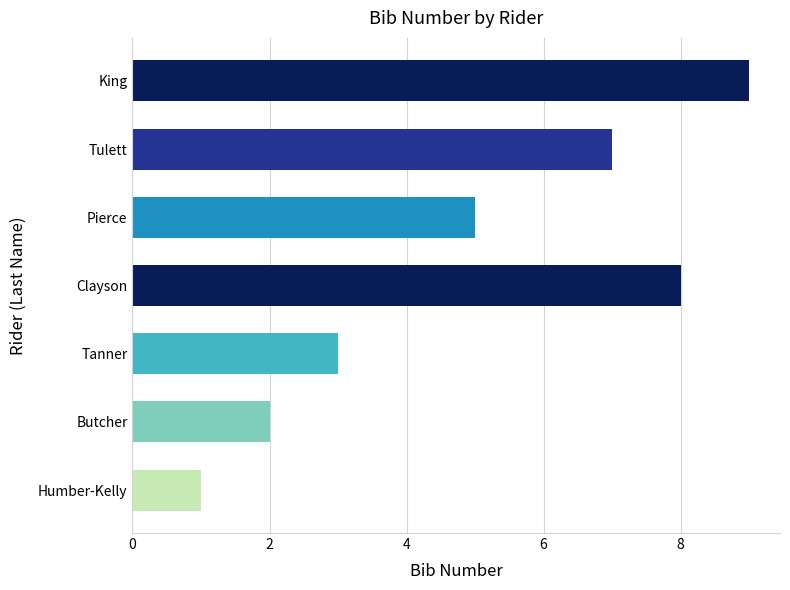

What is the minimum value shown in the chart?

1